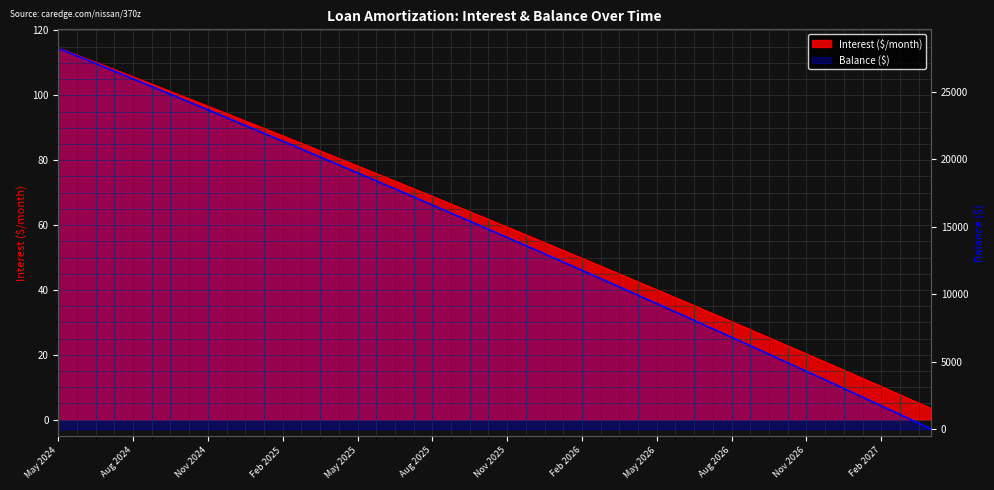

True or false: Balance and Interest intersect in this chart.

True